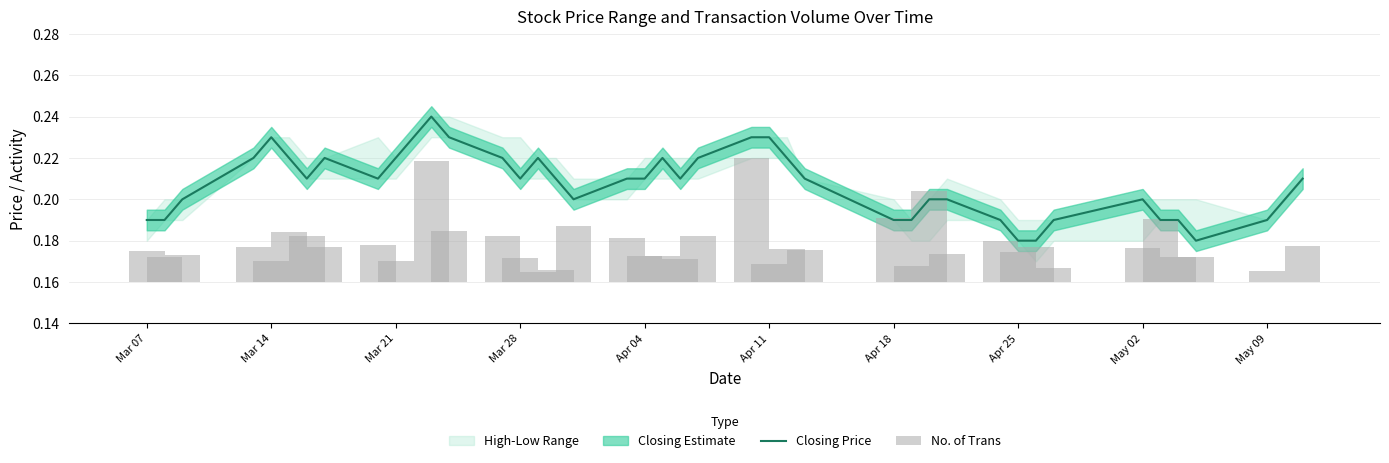

The value of Closing Price at Mar 07 is 0.1. True or false?

False